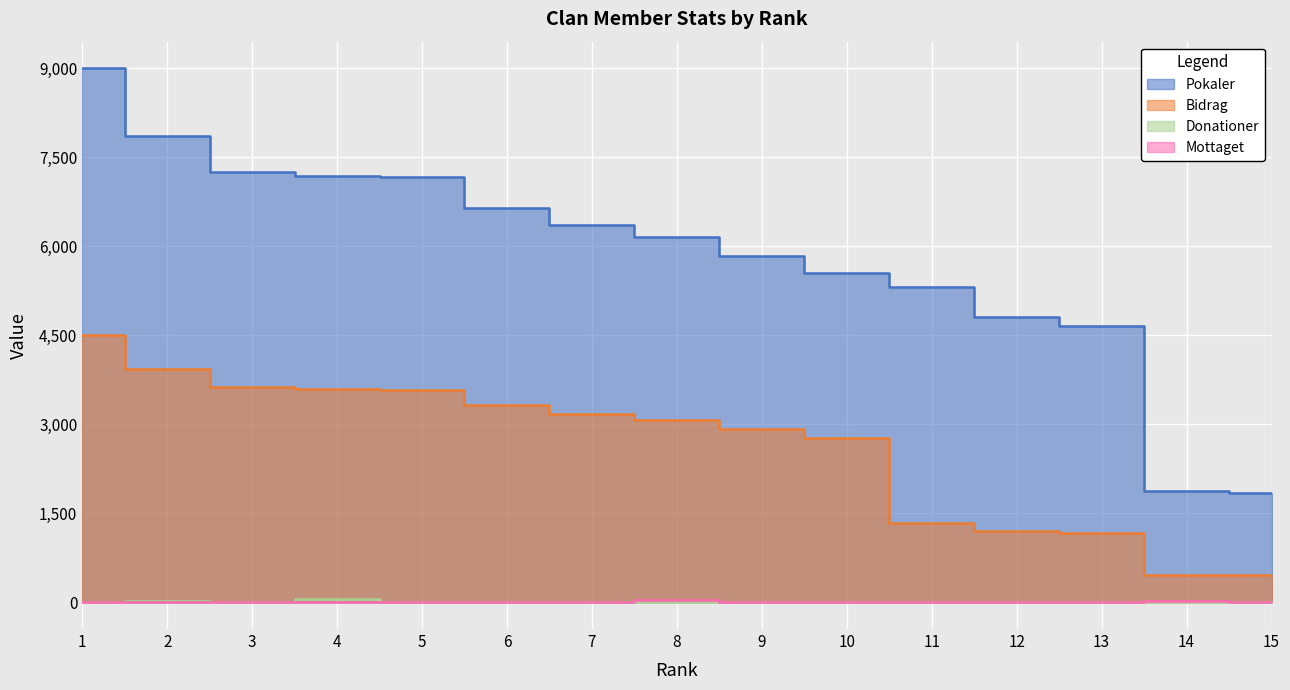

At 11, list the series in order from largest to smallest.

Pokaler, Bidrag, Donationer, Mottaget